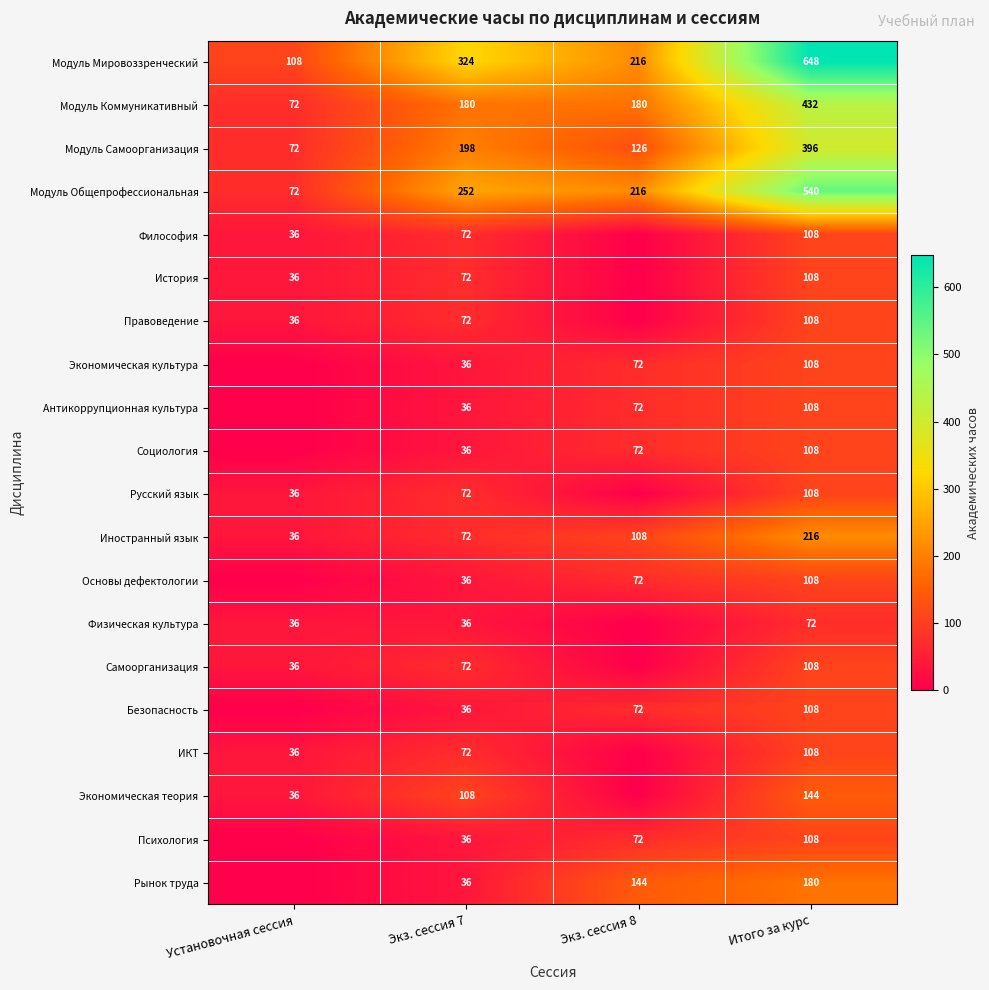

What is the total value across all series at Экз. сессия 7?

1854